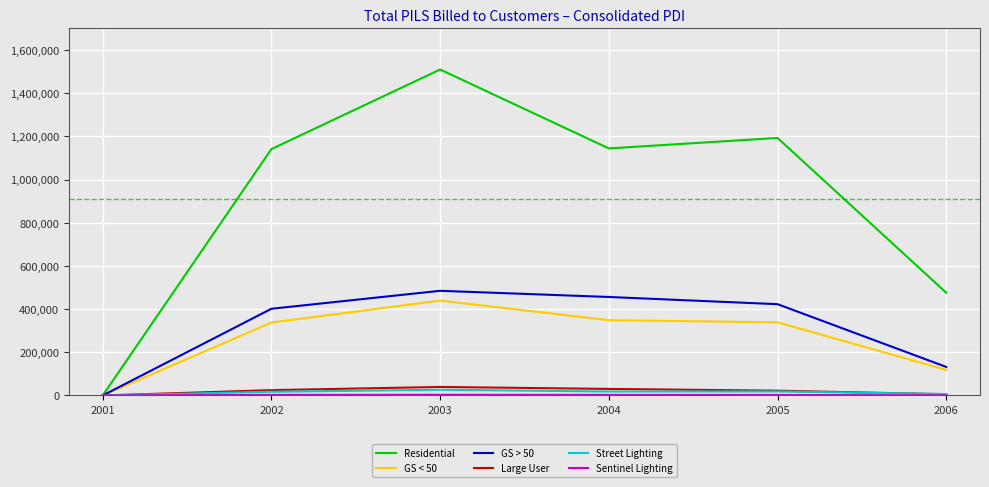

How many lines are shown in the chart?

6